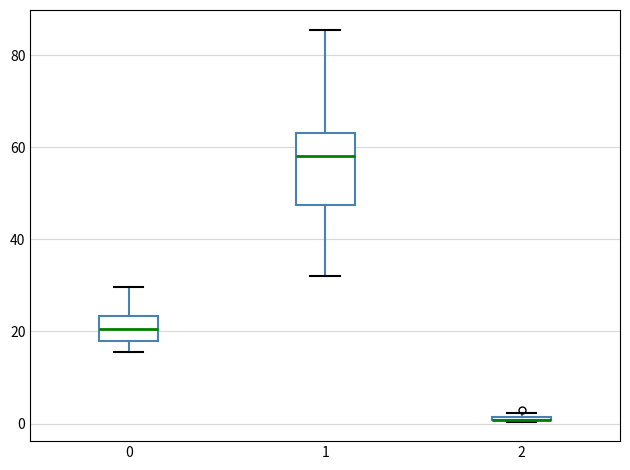

Which box is the tallest, from its lower edge to its upper edge?

1